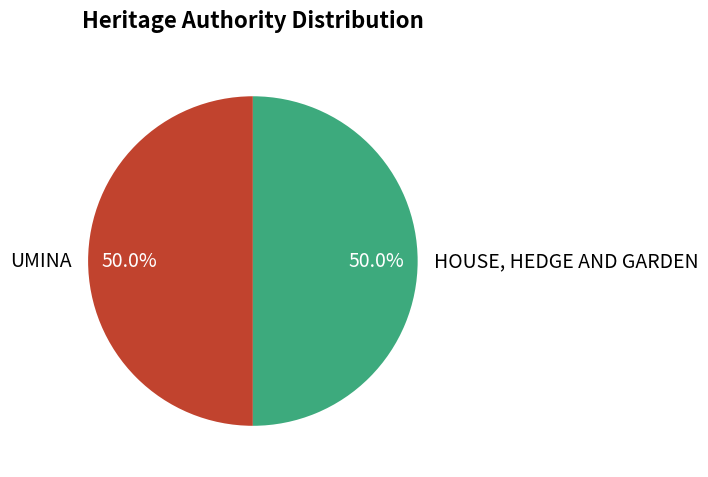

What is the ratio of the value at UMINA to the value at HOUSE, HEDGE AND GARDEN?

1.0